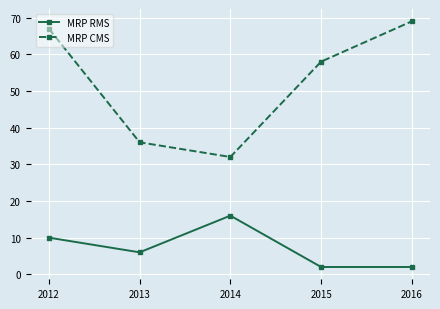

What is the sum of all MRP RMS values?

36